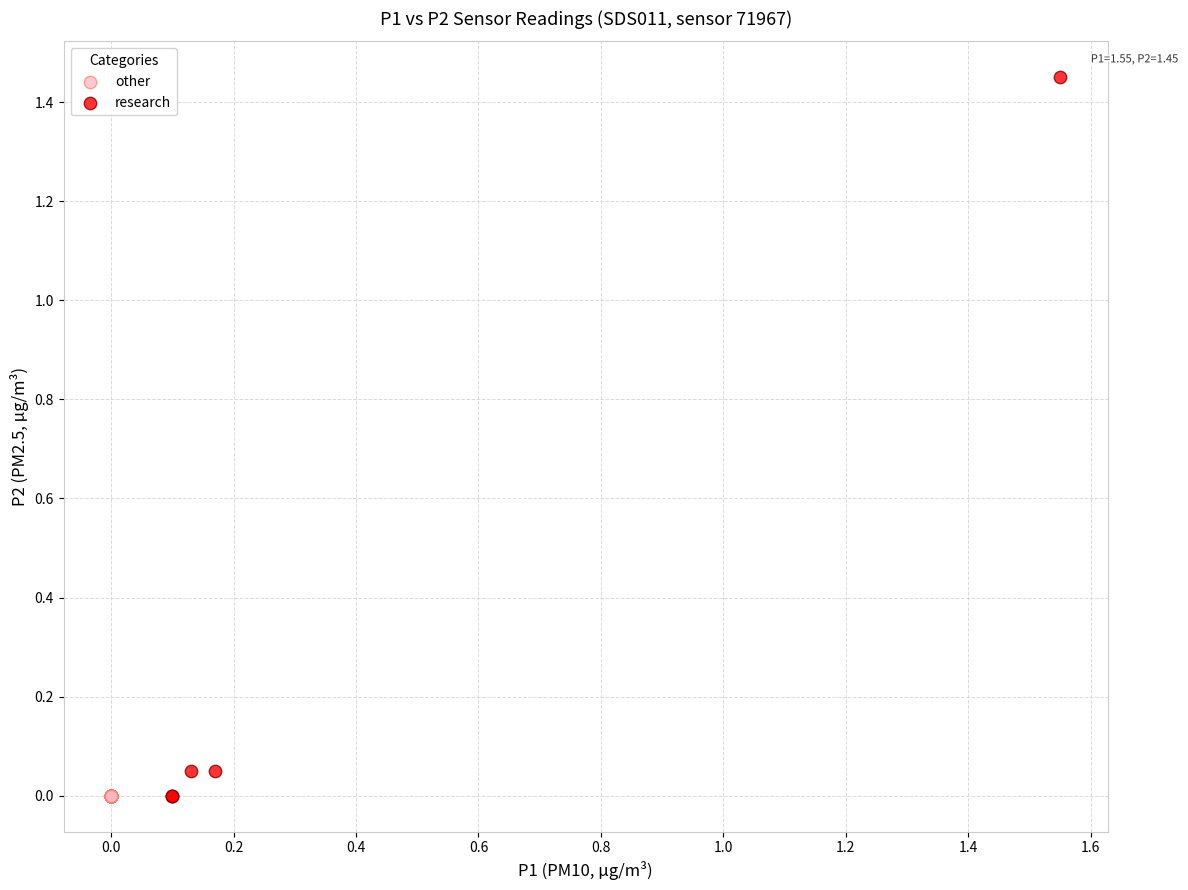

Which series contains the highest Y value?

research